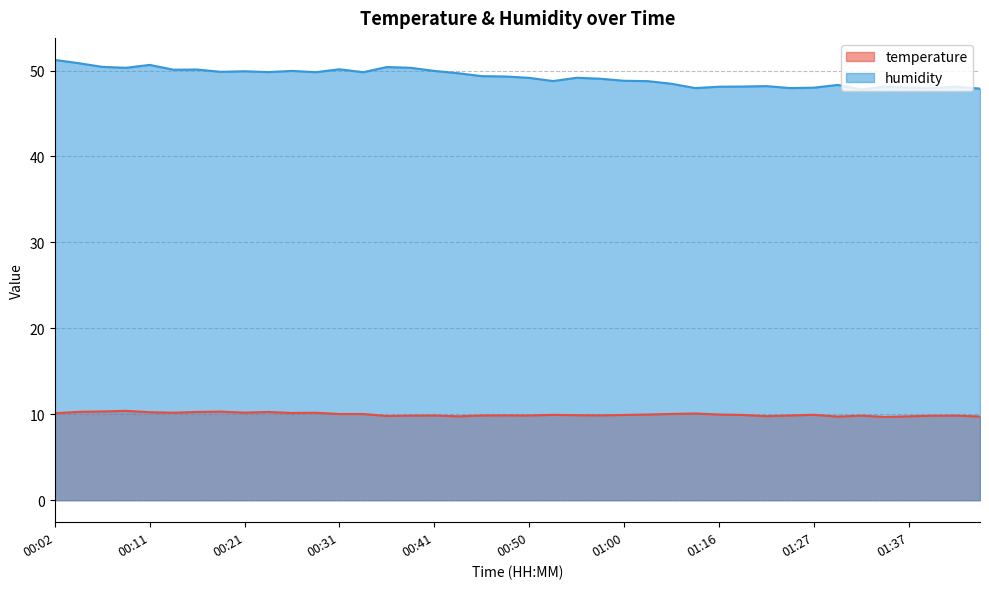

What is the difference between the temperature values at 00:02 and 01:32?

0.3